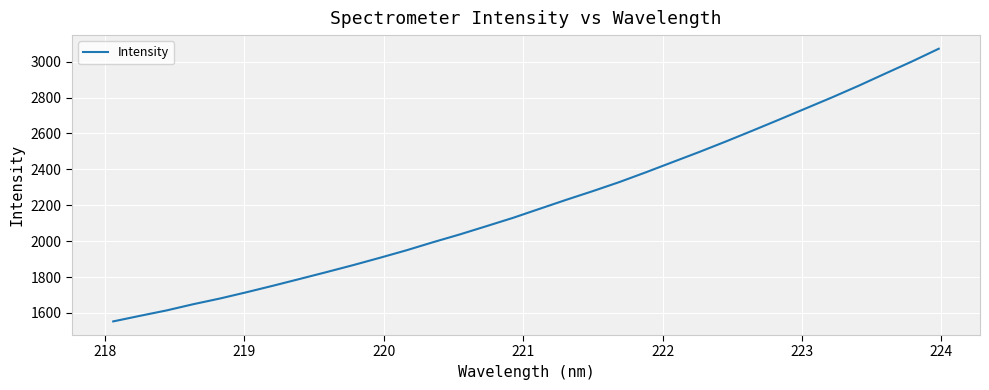

How many values exceed 2180?

16